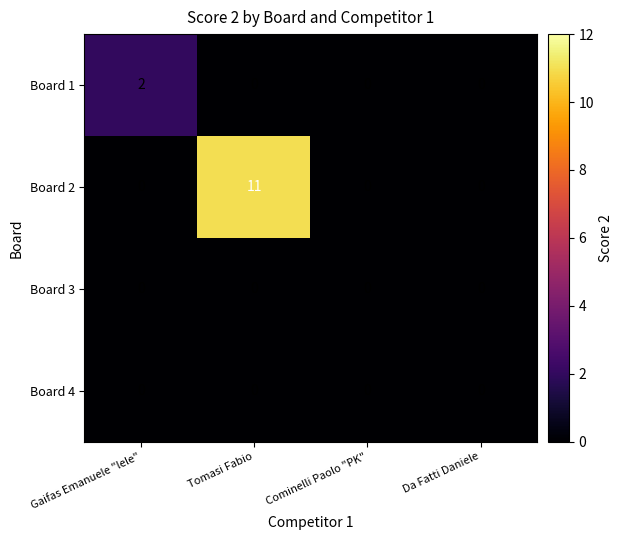

True or false: Board 2 has a value of 0 at Cominelli Paolo "PK".

True